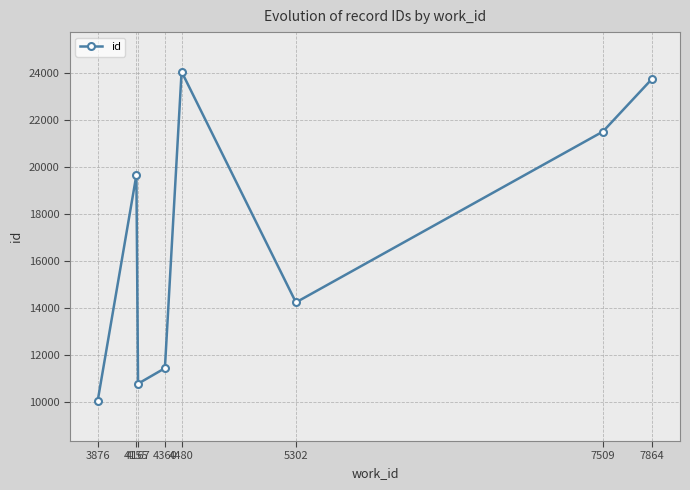

True or false: the data shows 40838 at 7864.

False